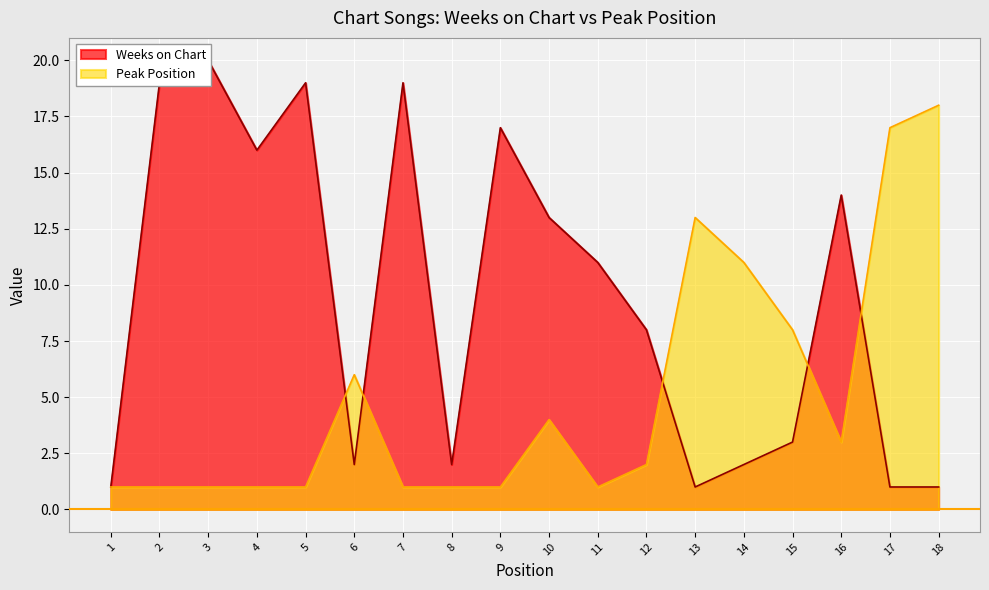

What is the difference between the maximum and second lowest values in the Peak Position series?

17